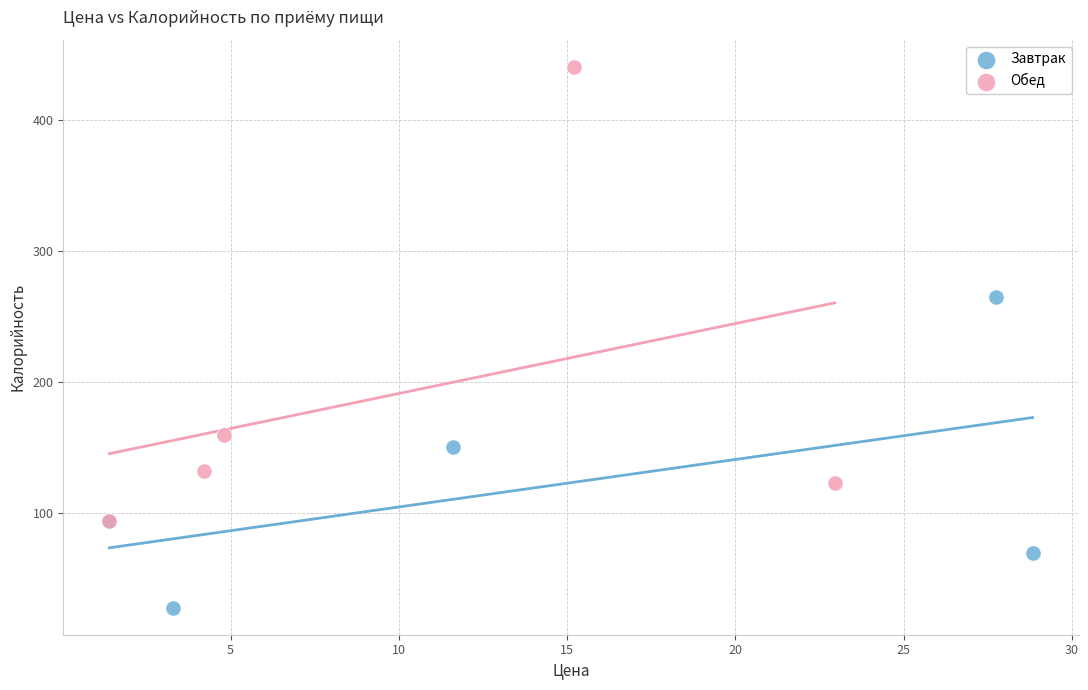

Which series reaches the maximum Y coordinate?

Обед